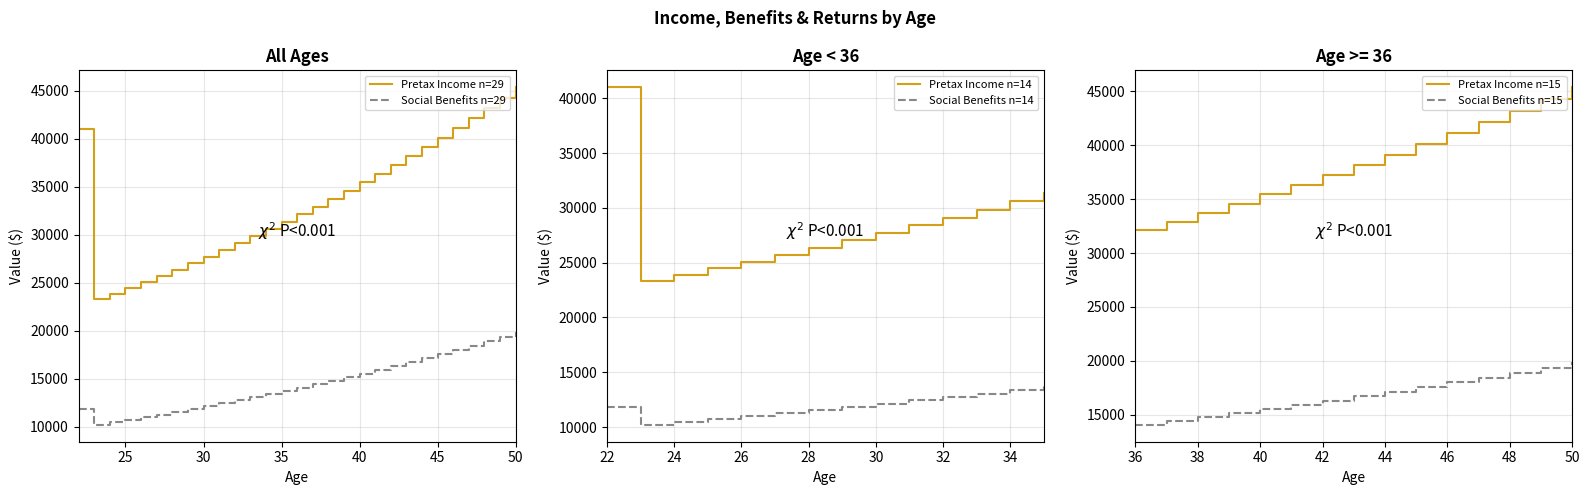

Count the number of categories in the chart.

29